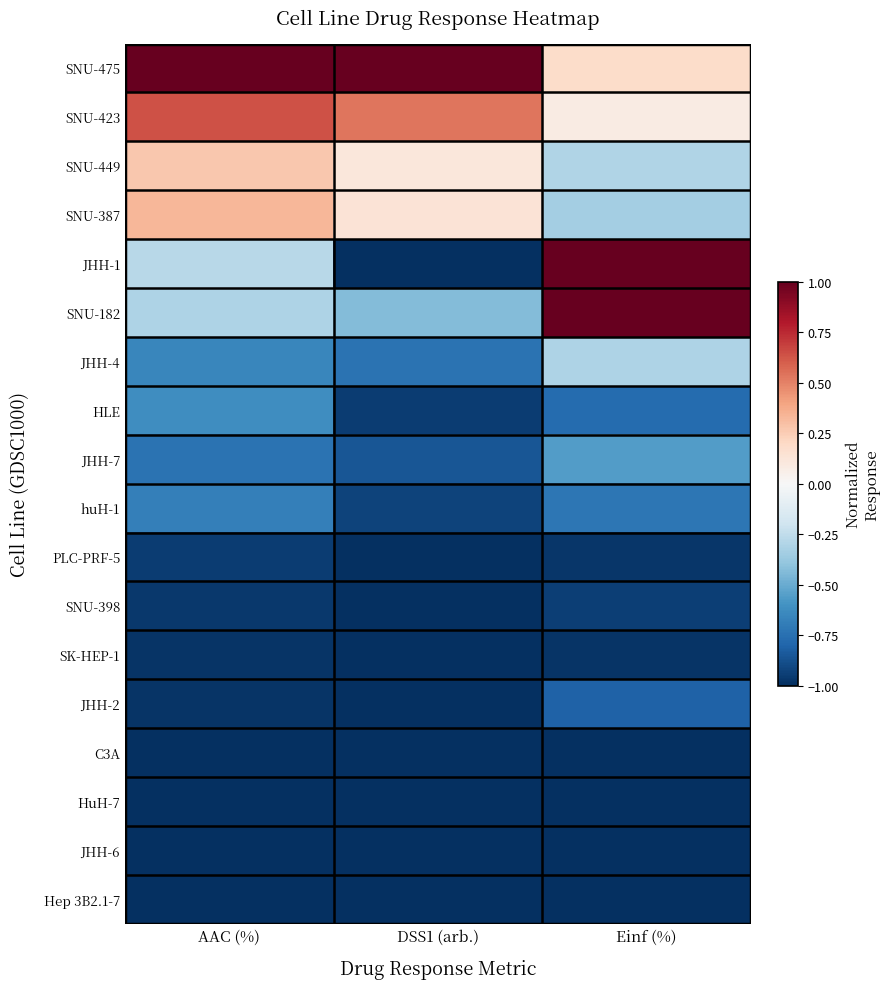

Reading left to right, transcribe all the data shown in this chart.

SNU-475: AAC (%)=1.0	DSS1 (arb.)=1.0	Einf (%)=0.2
SNU-423: AAC (%)=0.6	DSS1 (arb.)=0.5	Einf (%)=0.1
SNU-449: AAC (%)=0.3	DSS1 (arb.)=0.1	Einf (%)=-0.3
SNU-387: AAC (%)=0.3	DSS1 (arb.)=0.1	Einf (%)=-0.3
JHH-1: AAC (%)=-0.3	DSS1 (arb.)=-1.0	Einf (%)=1.0
SNU-182: AAC (%)=-0.3	DSS1 (arb.)=-0.4	Einf (%)=1.0
JHH-4: AAC (%)=-0.7	DSS1 (arb.)=-0.7	Einf (%)=-0.3
HLE: AAC (%)=-0.6	DSS1 (arb.)=-0.9	Einf (%)=-0.8
JHH-7: AAC (%)=-0.7	DSS1 (arb.)=-0.9	Einf (%)=-0.6
huH-1: AAC (%)=-0.7	DSS1 (arb.)=-0.9	Einf (%)=-0.7
PLC-PRF-5: AAC (%)=-0.9	DSS1 (arb.)=-1.0	Einf (%)=-1.0
SNU-398: AAC (%)=-1.0	DSS1 (arb.)=-1.0	Einf (%)=-0.9
SK-HEP-1: AAC (%)=-1.0	DSS1 (arb.)=-1.0	Einf (%)=-1.0
JHH-2: AAC (%)=-1.0	DSS1 (arb.)=-1.0	Einf (%)=-0.8
C3A: AAC (%)=-1.0	DSS1 (arb.)=-1.0	Einf (%)=-1.0
HuH-7: AAC (%)=-1.0	DSS1 (arb.)=-1.0	Einf (%)=-1.0
JHH-6: AAC (%)=-1.0	DSS1 (arb.)=-1.0	Einf (%)=-1.0
Hep 3B2.1-7: AAC (%)=-1.0	DSS1 (arb.)=-1.0	Einf (%)=-1.0